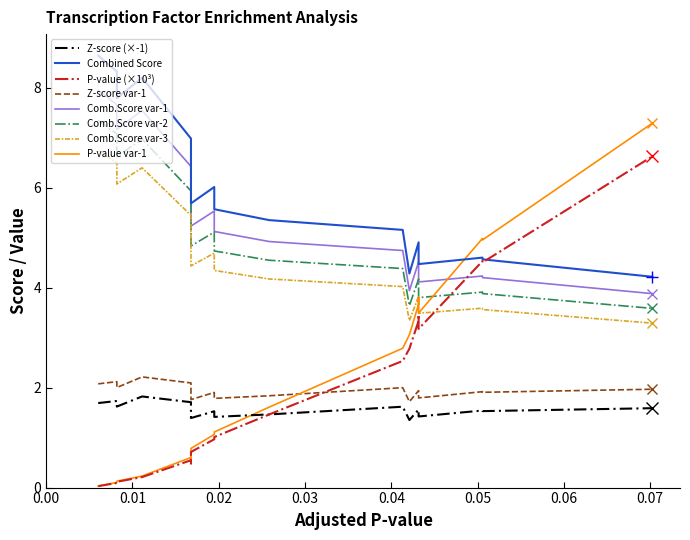

True or false: z_score has a value of 0.4 at adjusted_p.

False